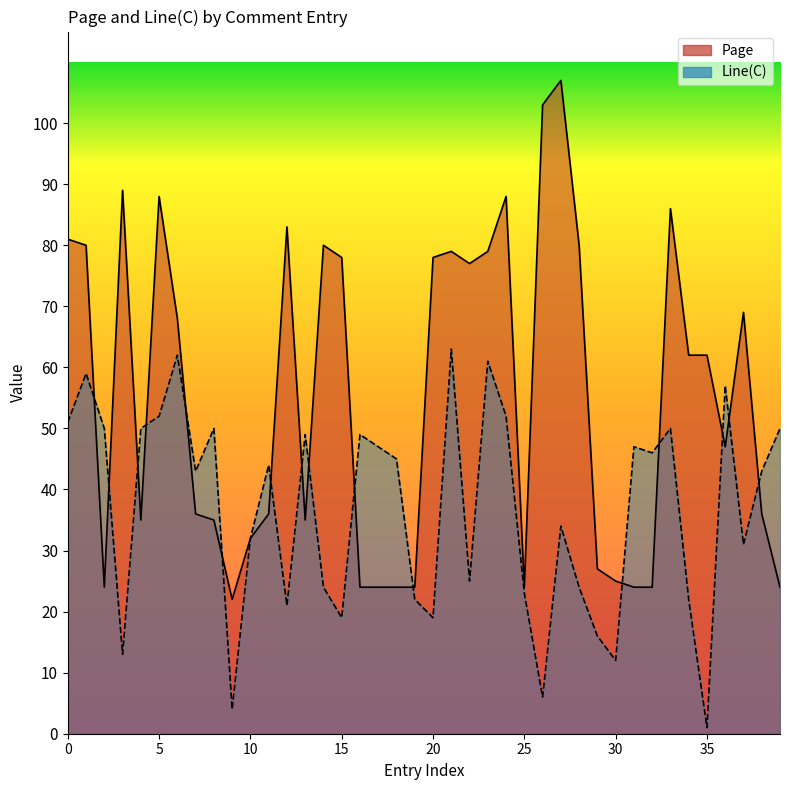

Which series has the largest range (max minus min)?

Page